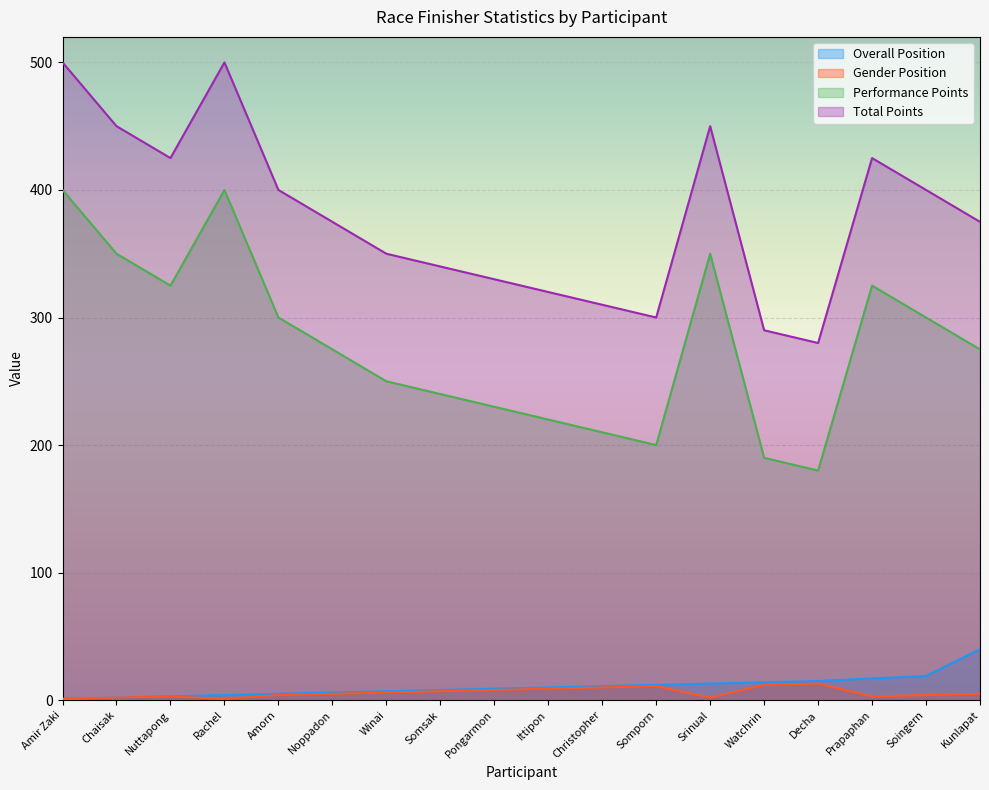

How many interior local peaks does the Total Points series have?

3